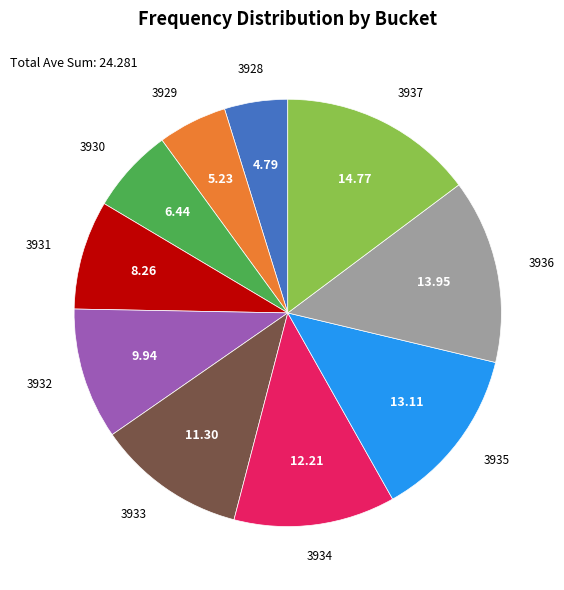

What is the ratio of the value at 3933 to the value at 3934?

0.9